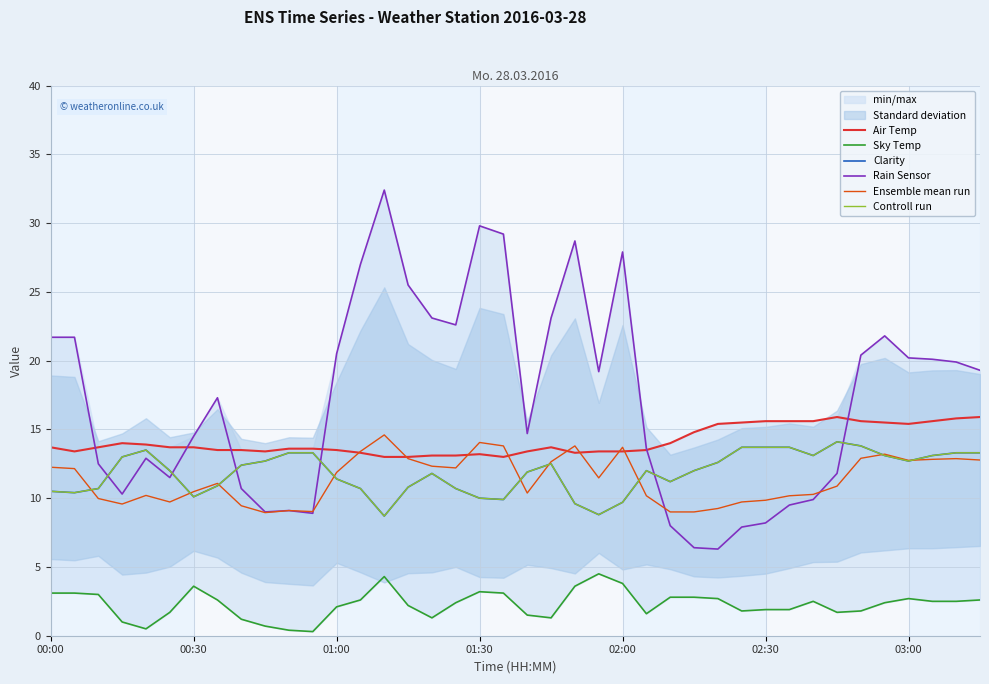

In Clarity, how many points are higher than both neighbors (excluding endpoints)?

5